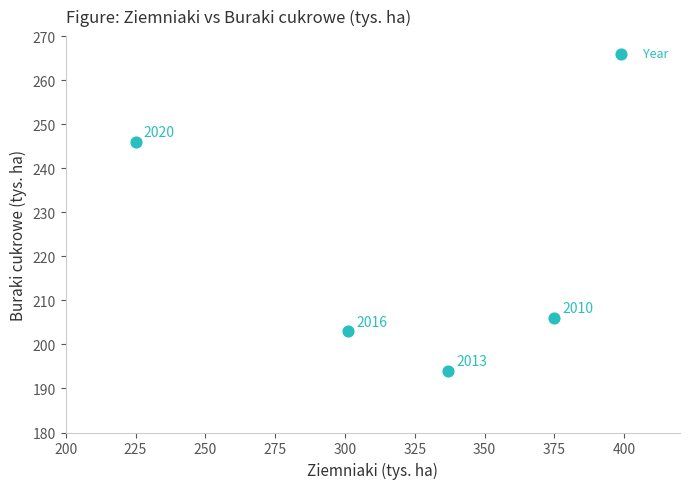

What is the range of X values (max minus min)?

150